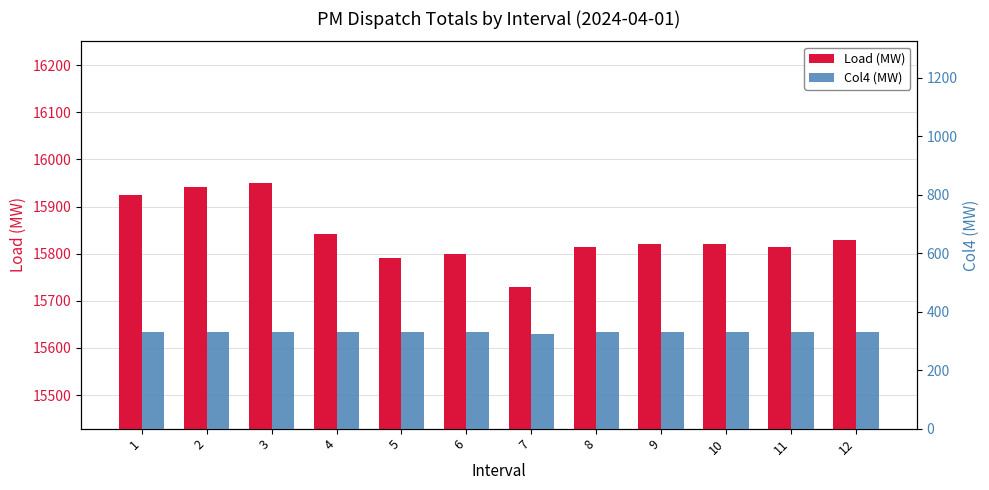

Rank the series by their average value, from lowest to highest.

Col4 (MW), Load (MW)